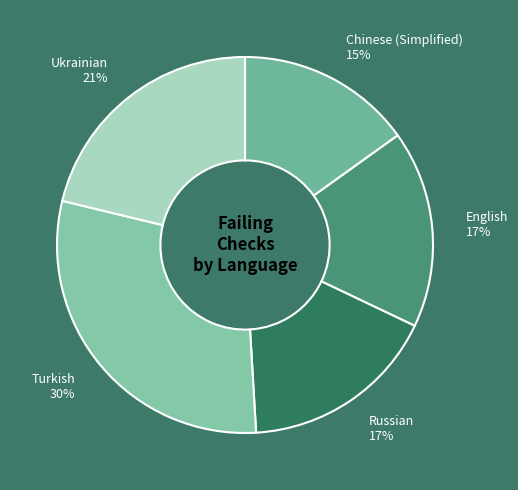

What percentage is the Ukrainian slice, to the nearest percent?

21%